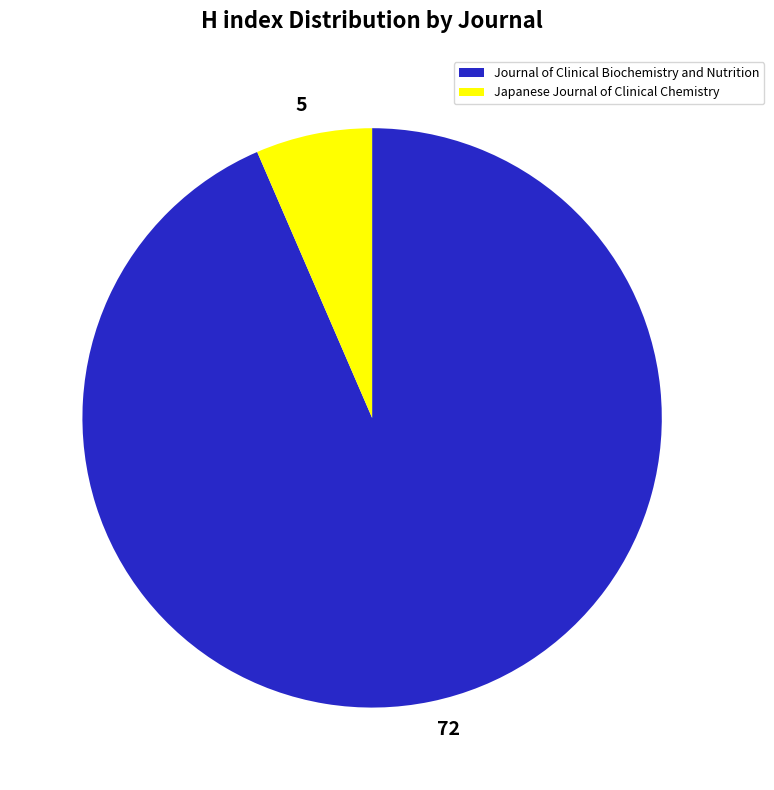

Rank the categories by value from highest to lowest.

72, 5